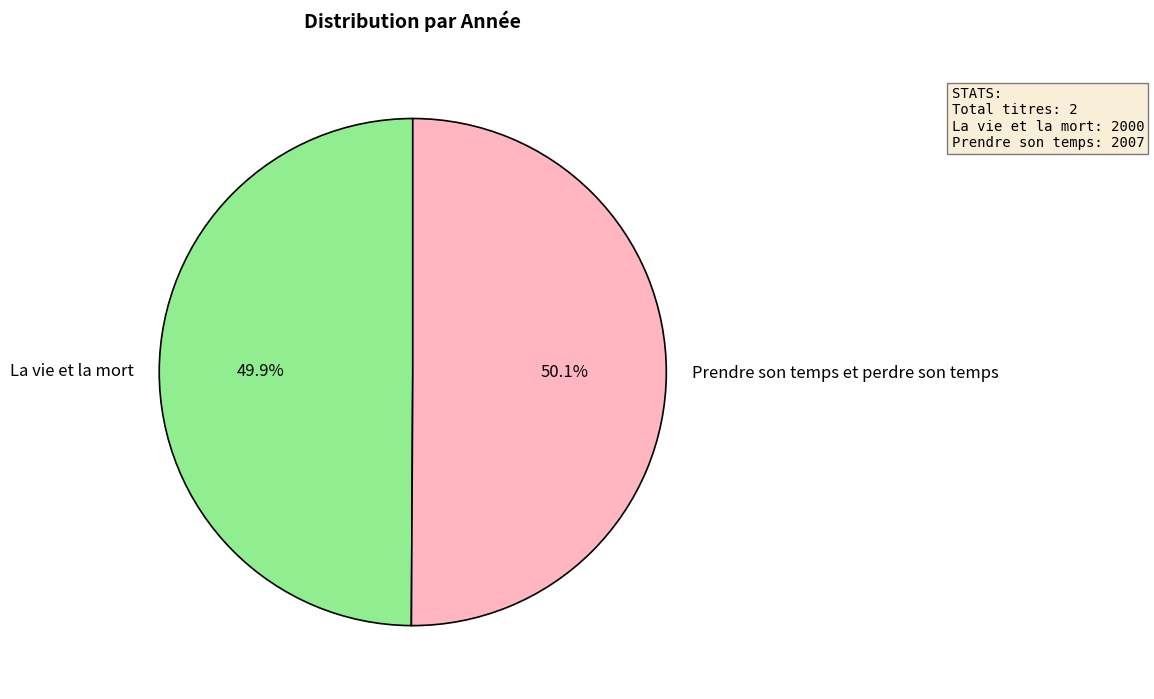

What is the ratio of the value at La vie et la mort to the value at Prendre son temps et perdre son temps?

1.0